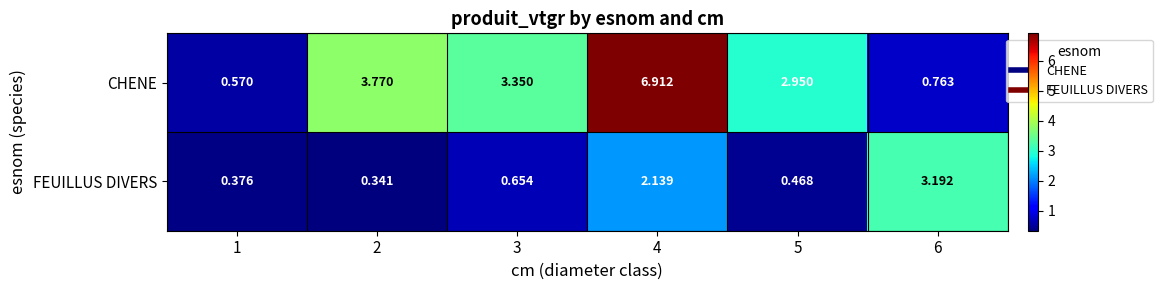

Between 2 and 5, which series saw the biggest shift?

CHENE